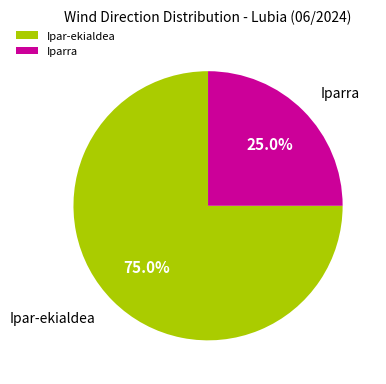

True or false: Iparra accounts for 25% of the total.

True